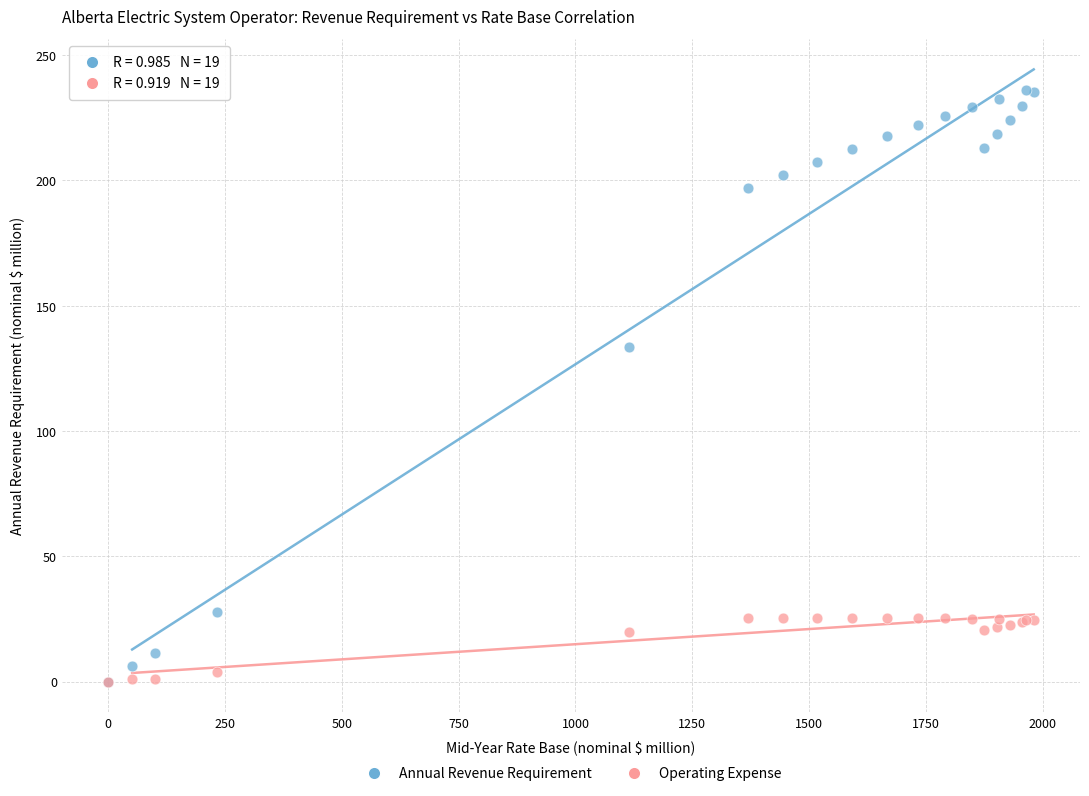

Across all series, what Y value is closest to 118?

133.6